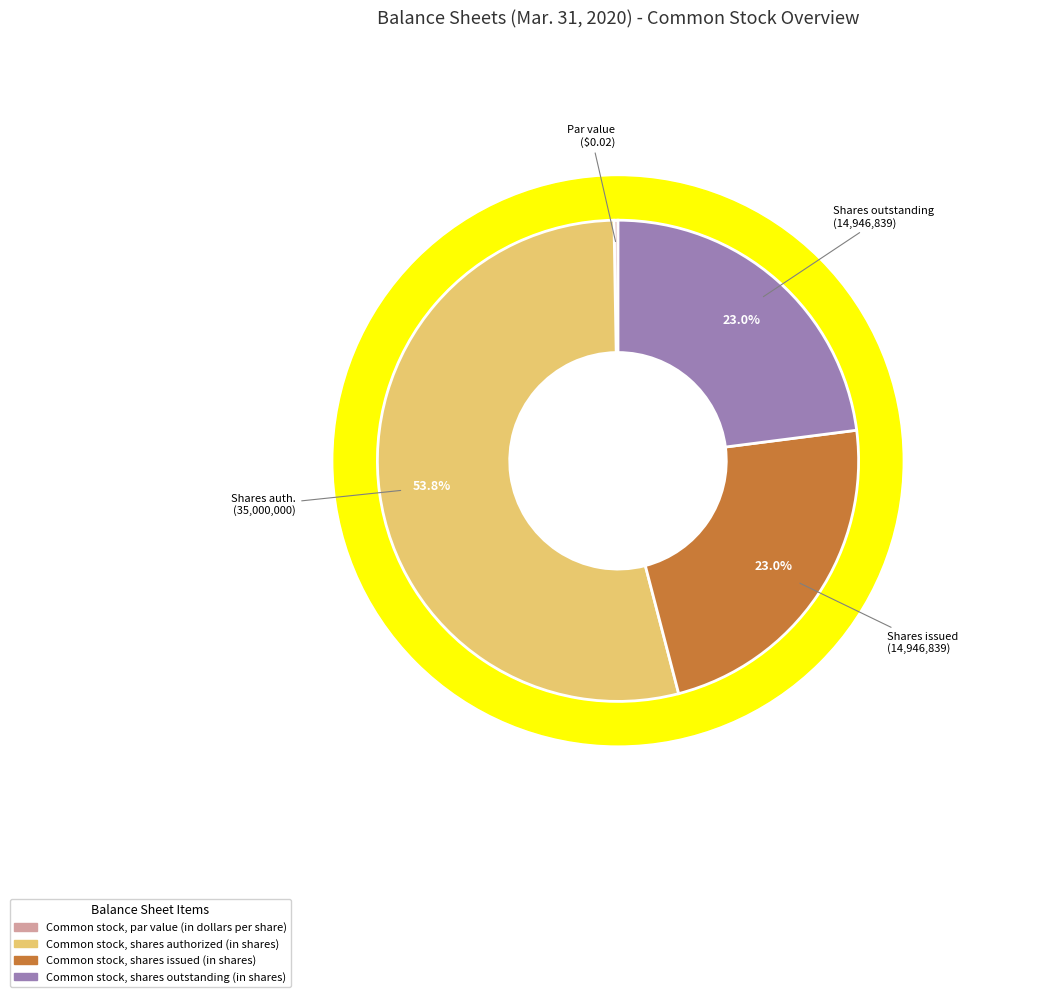

What portion of the pie excludes Common stock, shares authorized (in shares)?

46.1%